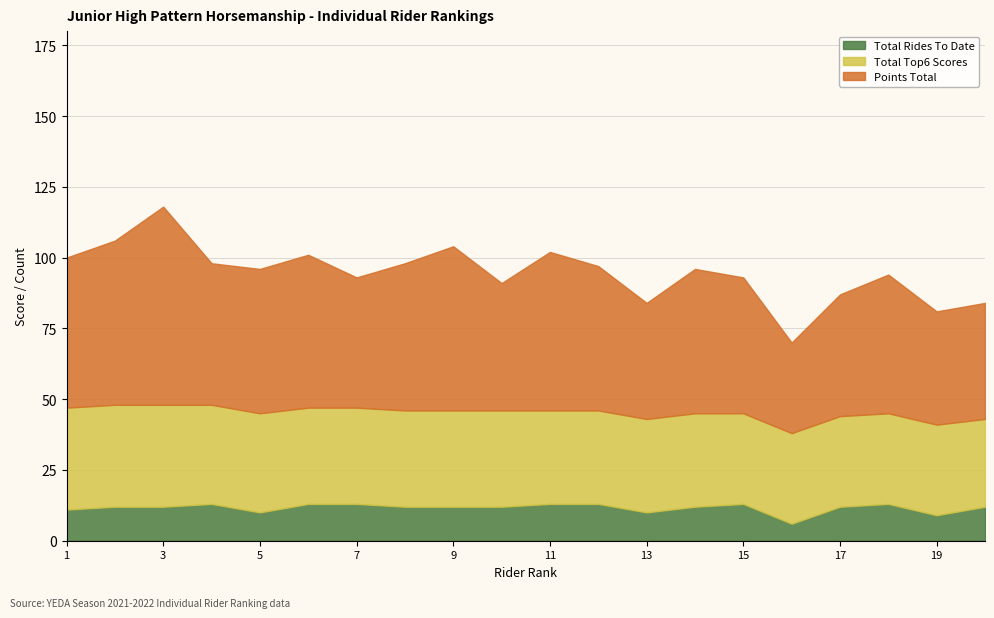

List the labels in order of Points Total value, smallest first.

16, 19, 13, 20, 17, 10, 7, 15, 18, 4, 5, 12, 14, 8, 1, 6, 11, 2, 9, 3